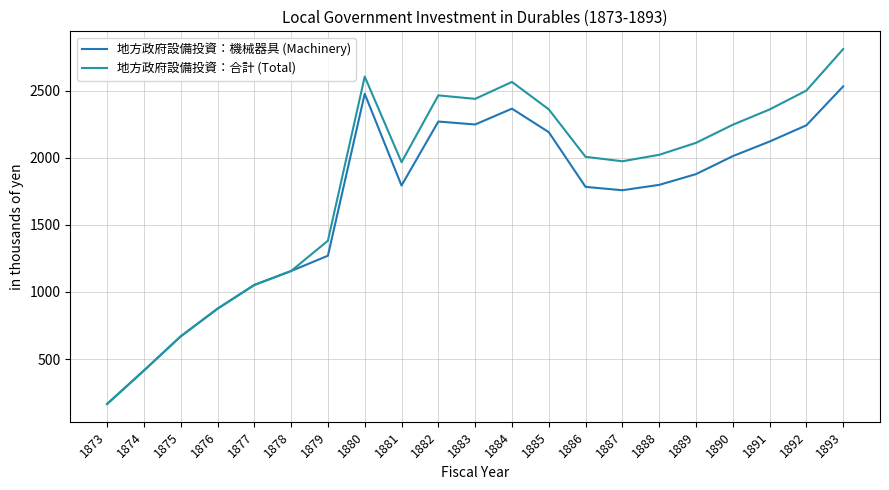

True or false: 地方政府設備投資：機械器具 (Machinery) and 地方政府設備投資：合計 (Total) cross at least once.

False